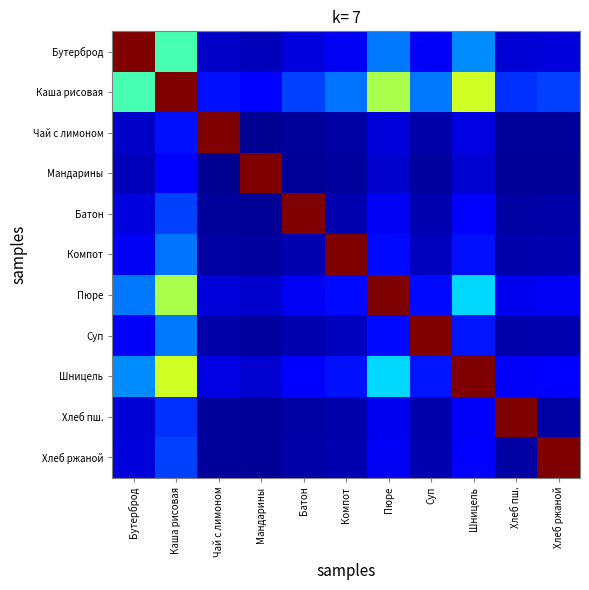

At which category does the chart reach its minimum across all series?

Мандарины